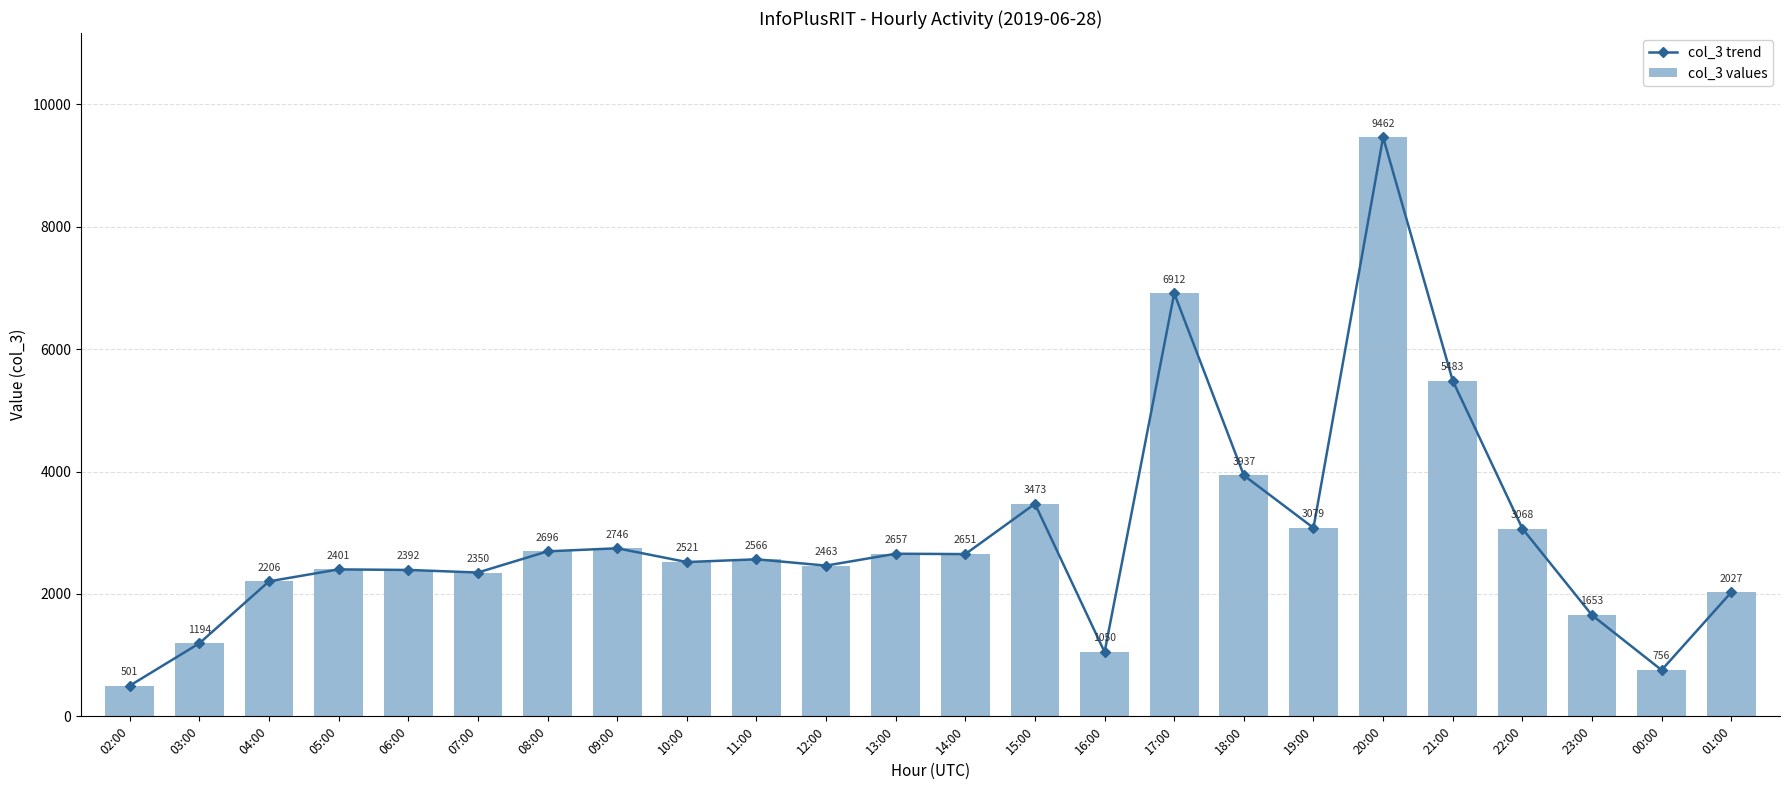

At how many categories does at least one series exceed 4088?

3